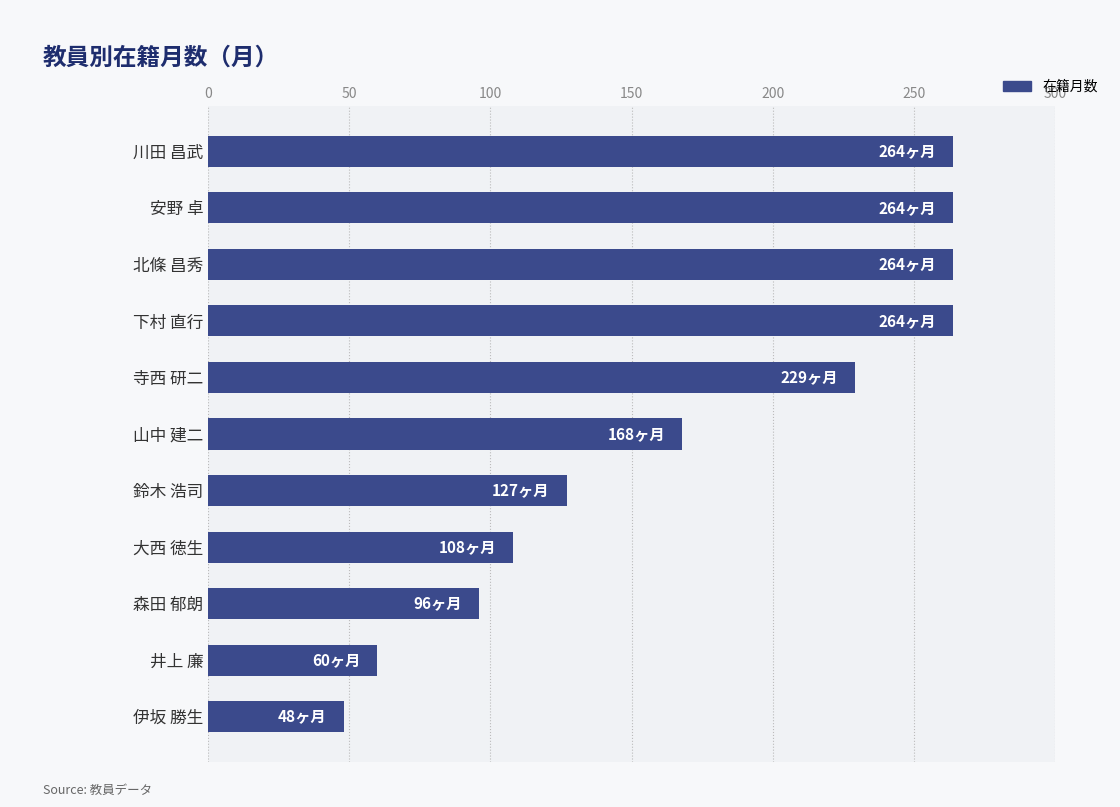

True or false: the data shows 264 at 下村 直行.

True